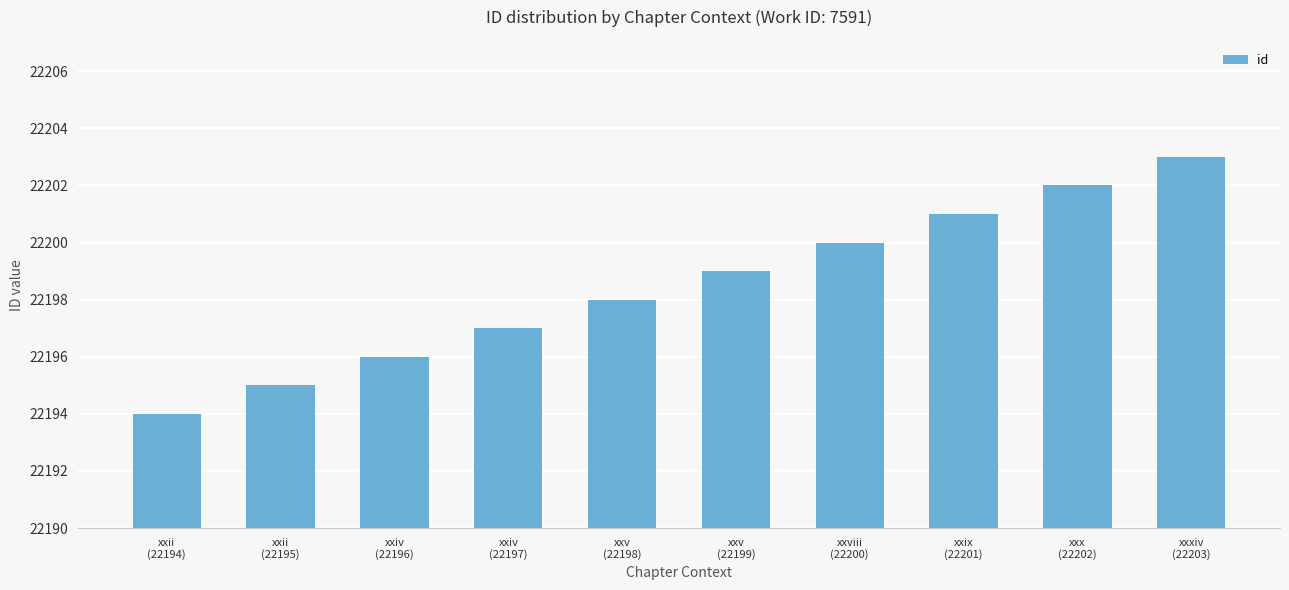

What is the greatest value displayed?

22203